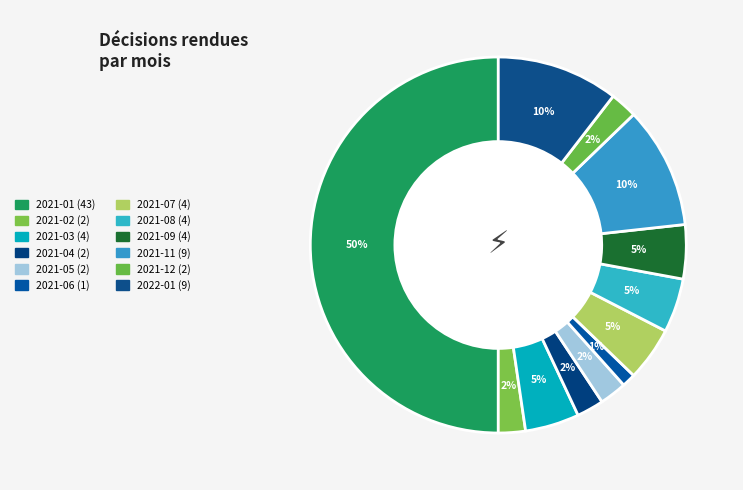

To the nearest percent, what is the average slice percentage?

8%